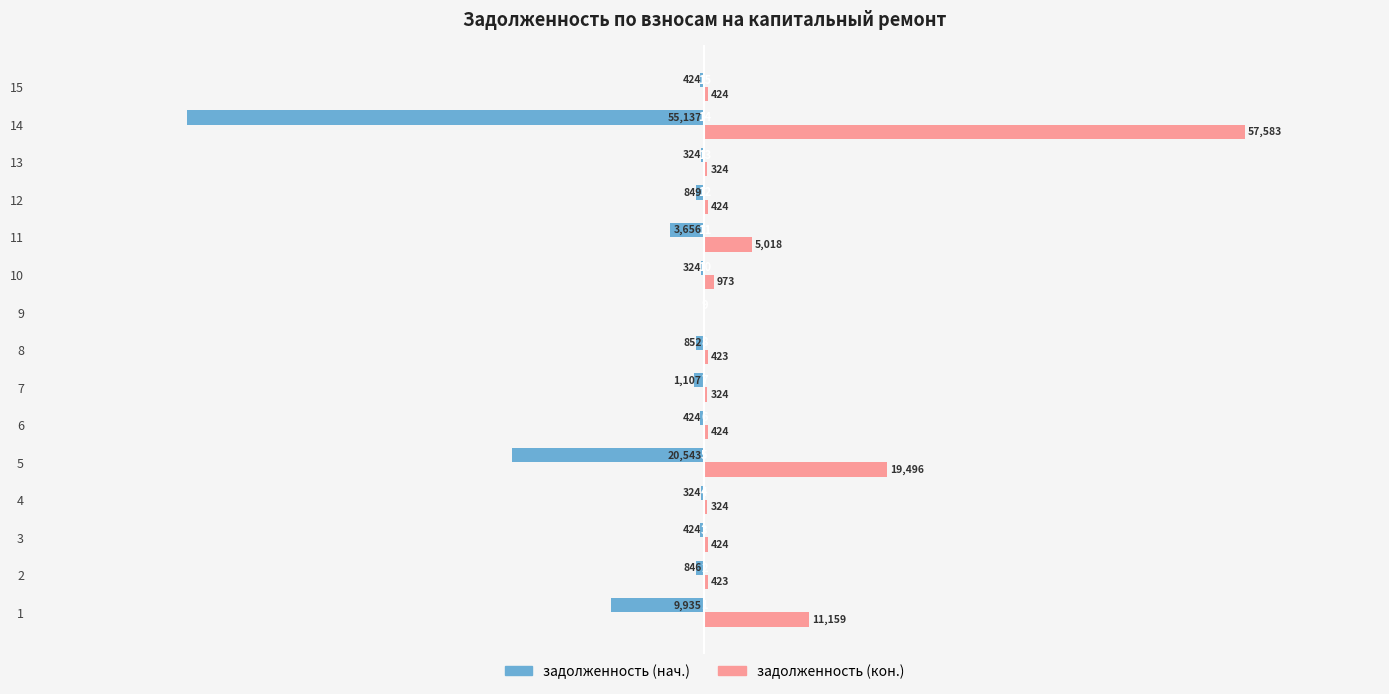

What are all the series names shown in the legend?

задолженность (нач.), задолженность (кон.)